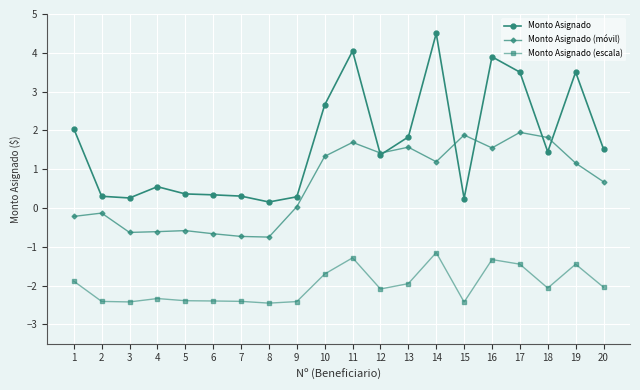

The value of Monto Asignado (escala) at 7 is -2.4. True or false?

True